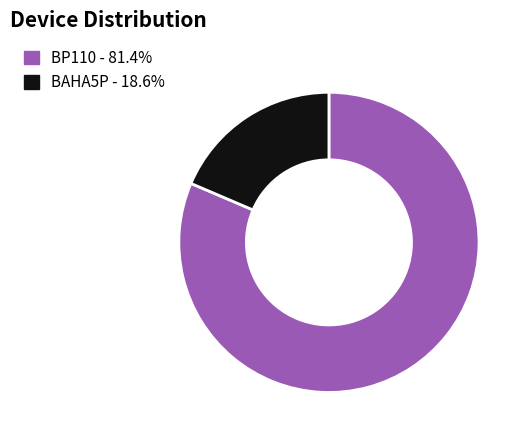

Which has a higher value, BP110 or BAHA5P?

BP110